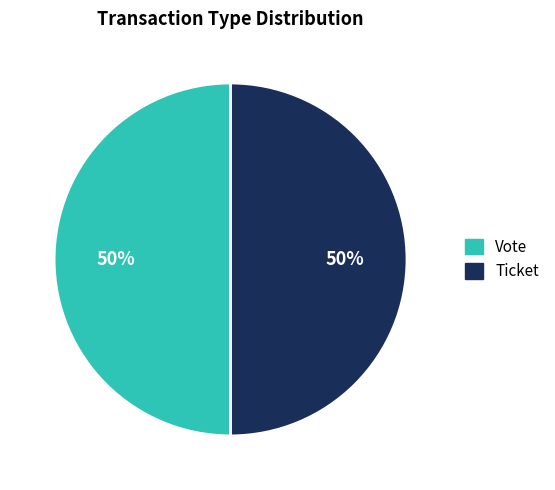

To the nearest percent, what is the average slice percentage?

50%